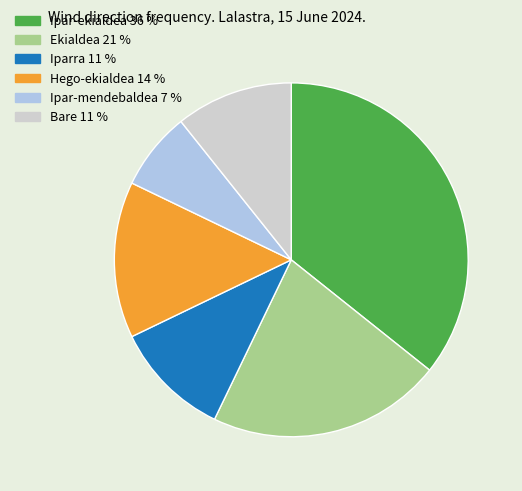

Which slice is the smallest?

Ipar-mendebaldea